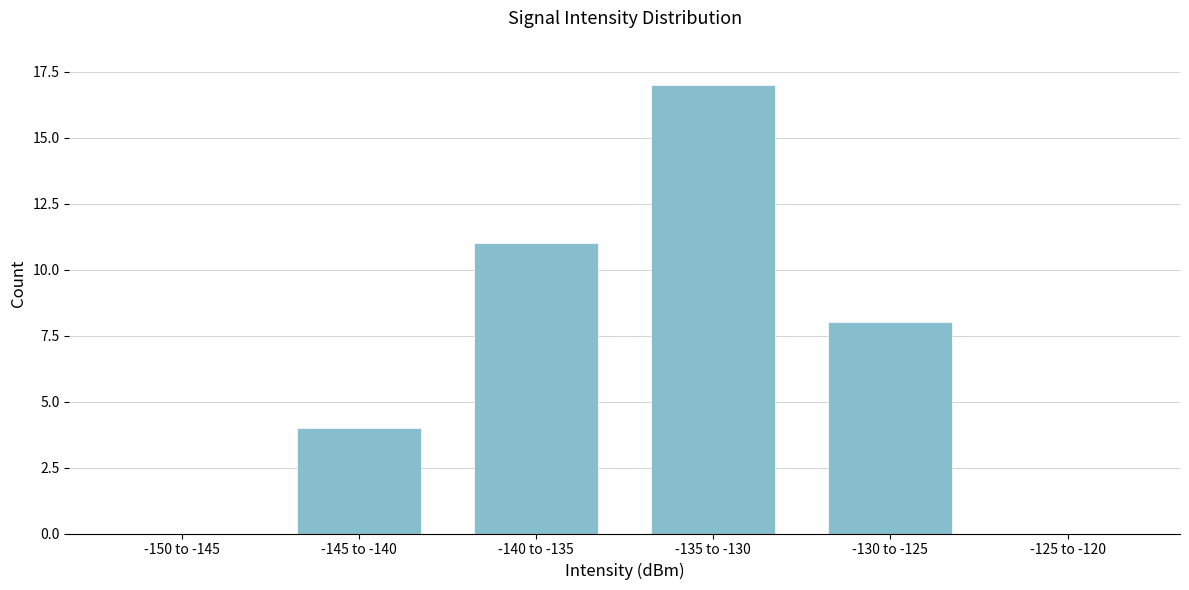

Reading left to right, transcribe all the data shown in this chart.

-150 to -145=0	-145 to -140=4	-140 to -135=11	-135 to -130=17	-130 to -125=8	-125 to -120=0